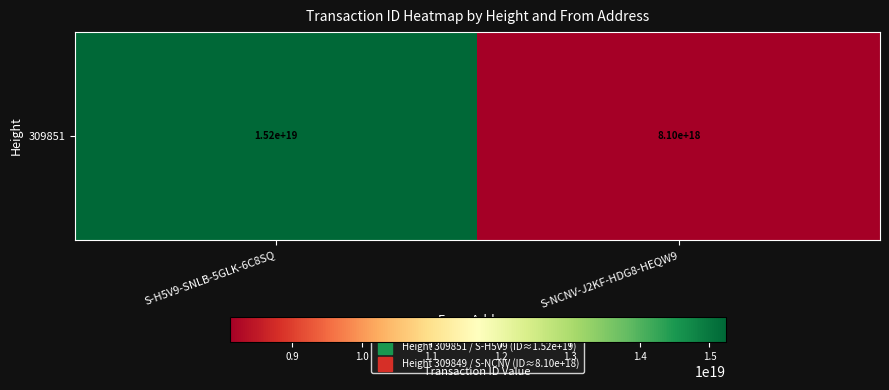

List the labels in order of value, largest first.

S-H5V9-SNLB-5GLK-6C8SQ, S-NCNV-J2KF-HDG8-HEQW9